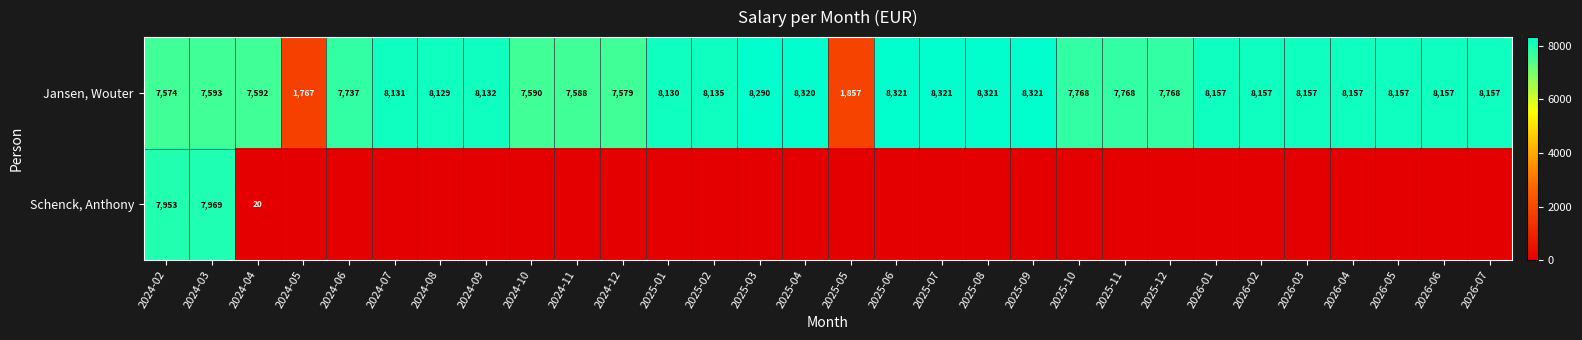

What is the minimum value for Jansen, Wouter?

1767